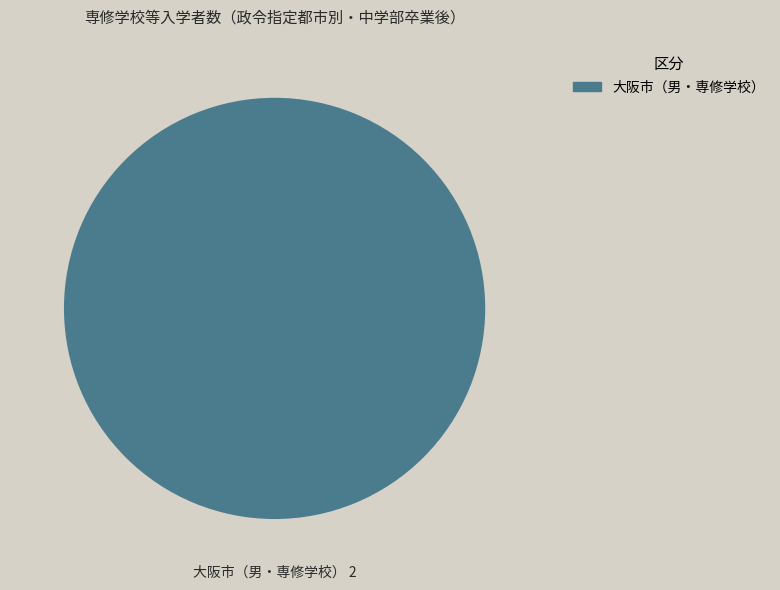

Does any single category account for the majority?

Yes